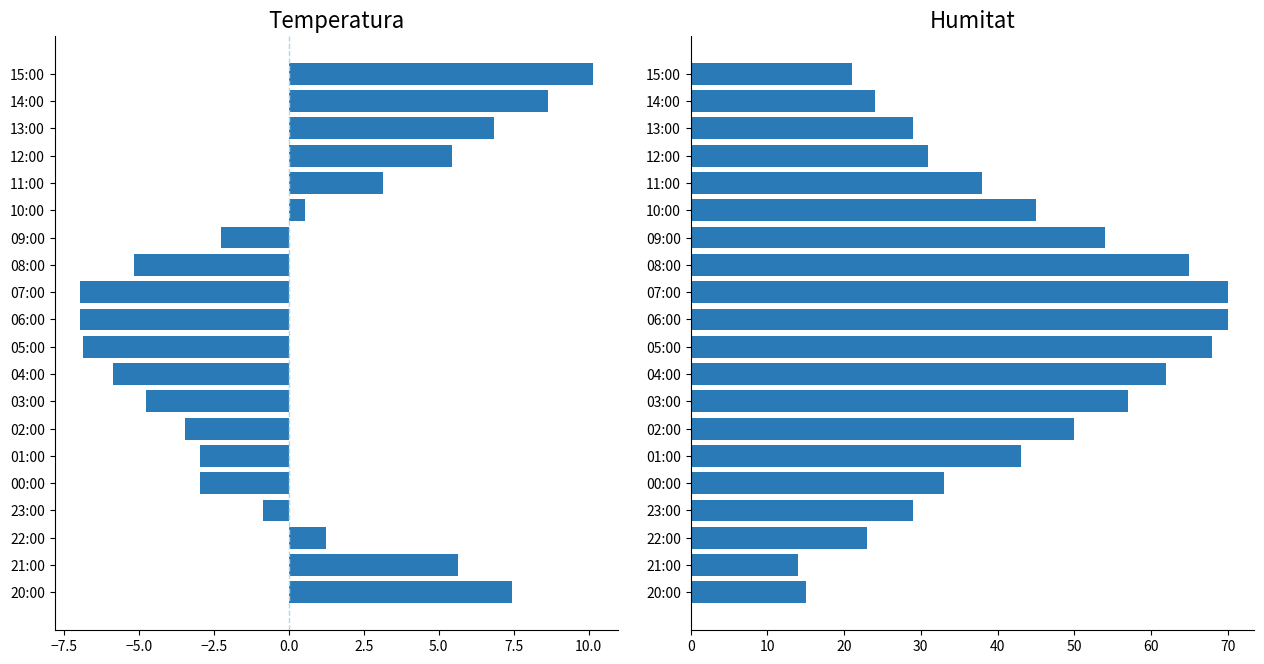

Rank the series at 09:00 from highest to lowest value.

Humitat (%), Temperatura (C)